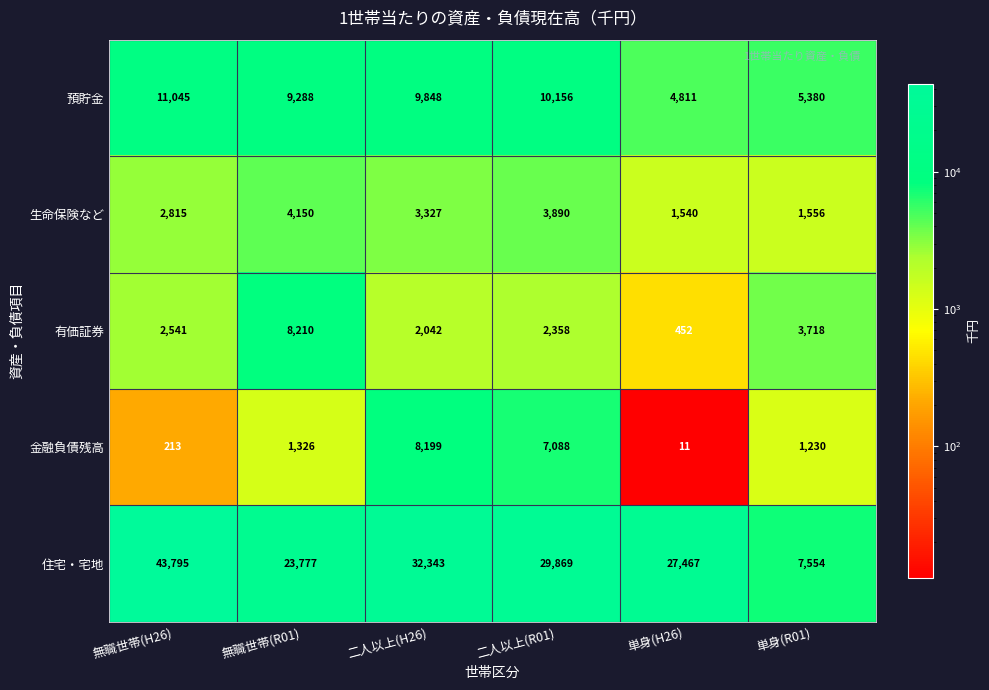

What is the total value across all series at 単身(R01)?

19438